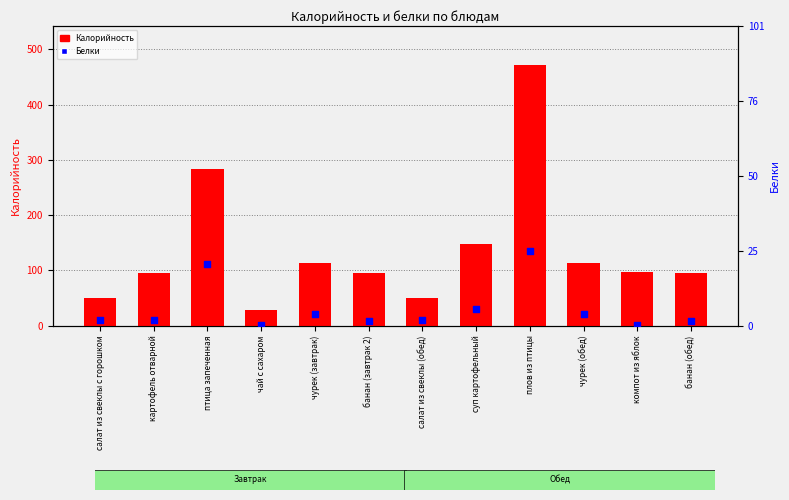

Which series reaches the minimum Y coordinate?

Белки